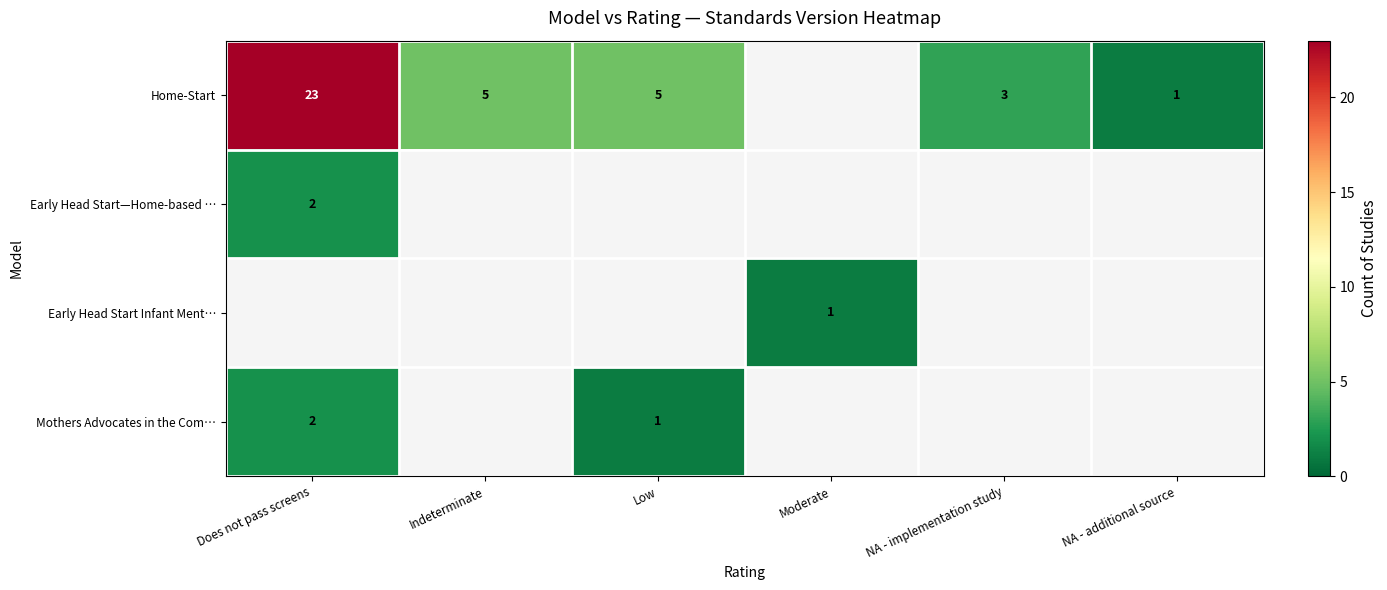

Is it true that Home-Start equals 0 at NA - additional source?

False